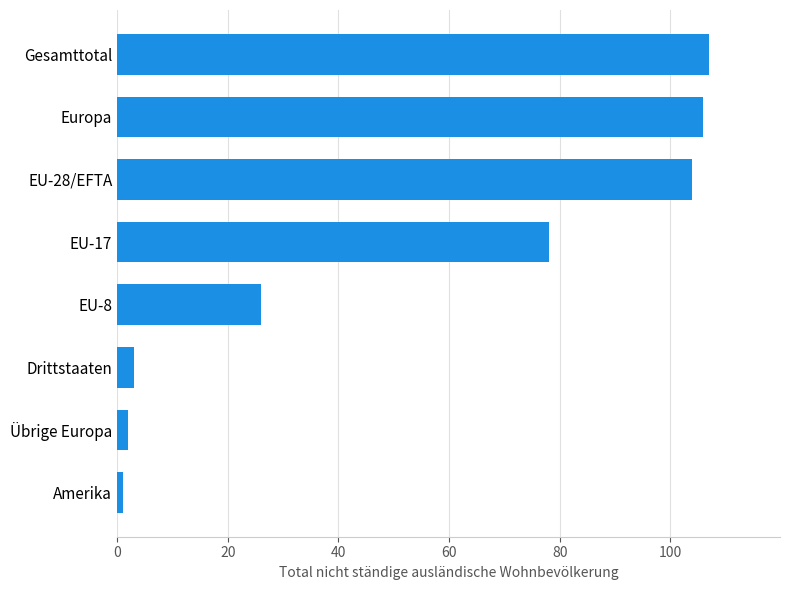

List the labels in order of value, smallest first.

Amerika, Übrige Europa, Drittstaaten, EU-8, EU-17, EU-28/EFTA, Europa, Gesamttotal